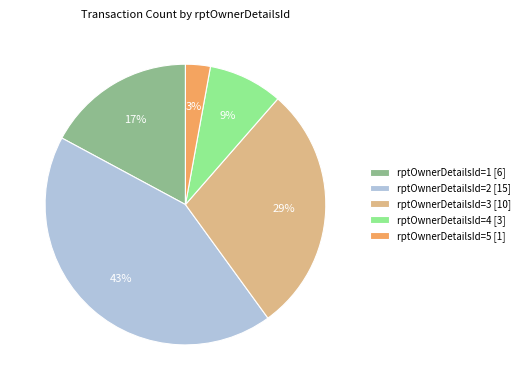

Between rptOwnerDetailsId=2 [15] and rptOwnerDetailsId=3 [10], which is larger?

rptOwnerDetailsId=2 [15]